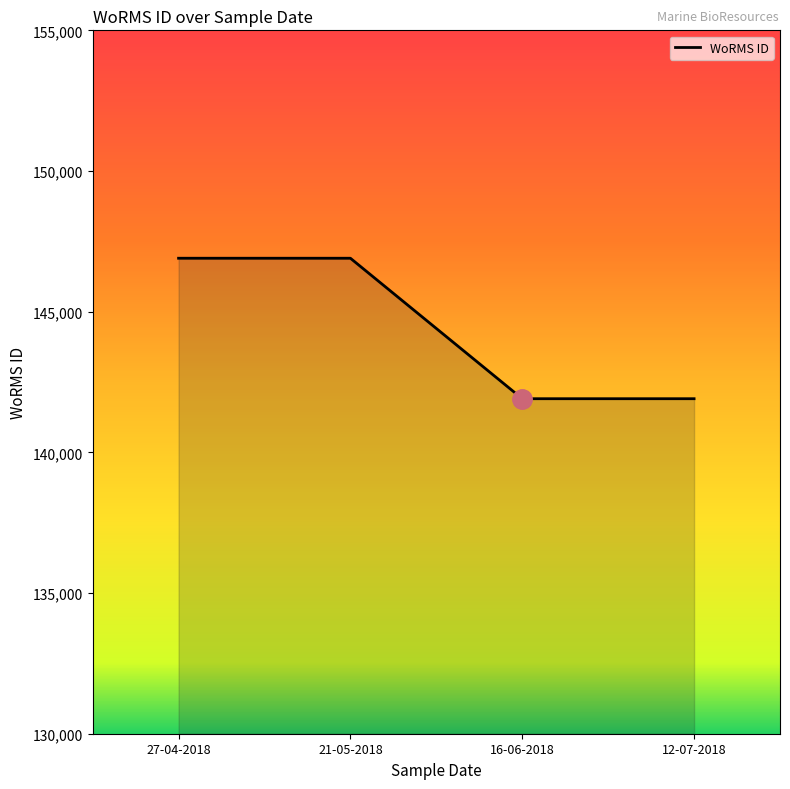

What is the smallest value displayed?

141907